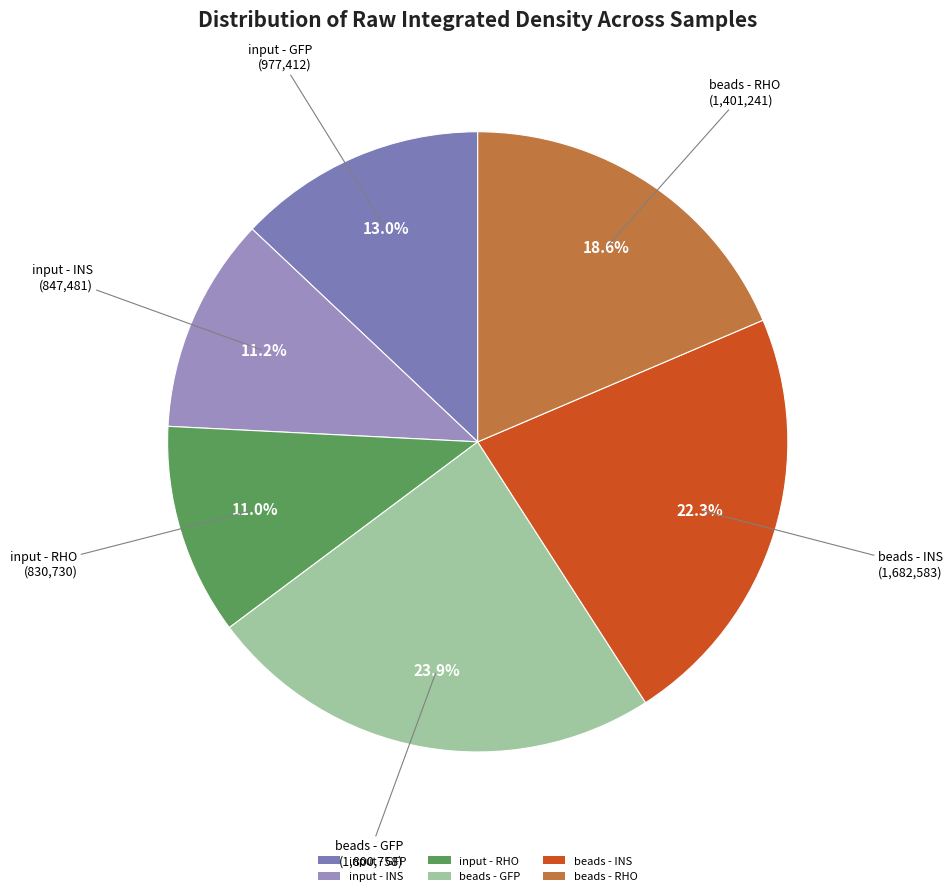

To the nearest percent, what is the difference between the largest and smallest slice percentages?

13%